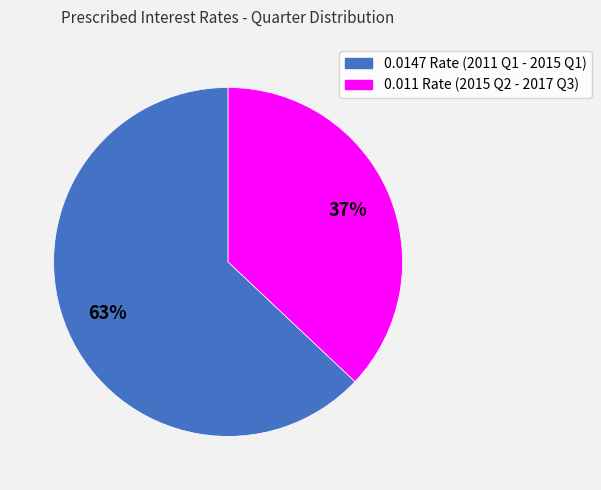

Approximately how many times larger is the value at 0.011 Rate (2015 Q2 - 2017 Q3) compared to 0.0147 Rate (2011 Q1 - 2015 Q1)?

0.6